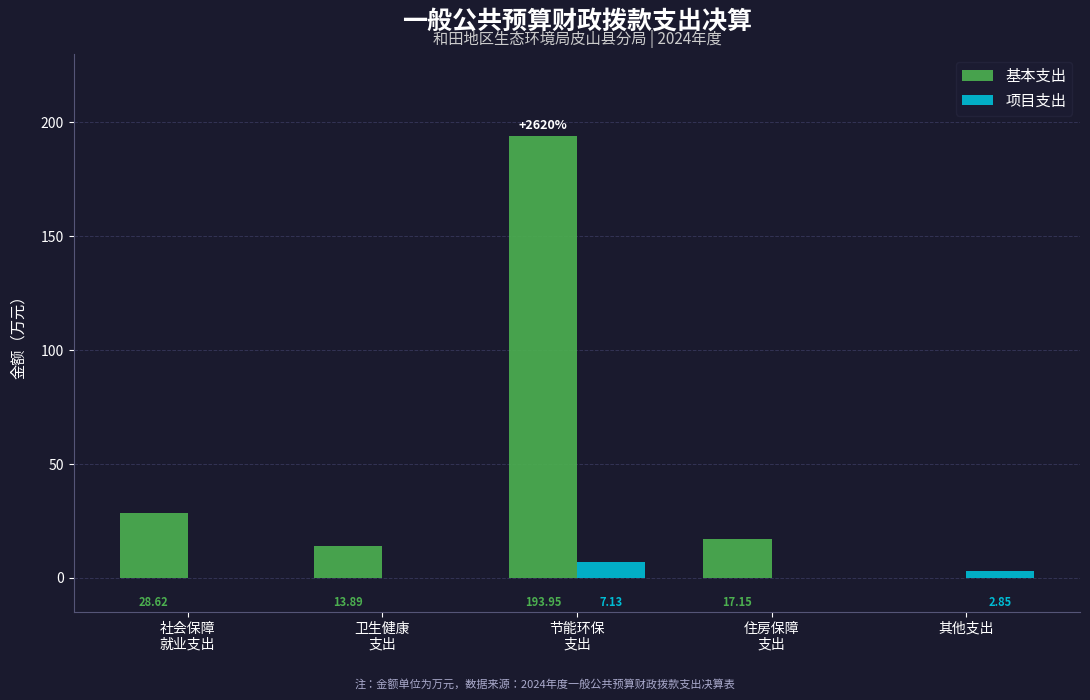

True or false: 基本支出 has a value of 13.9 at 卫生健康
支出.

True